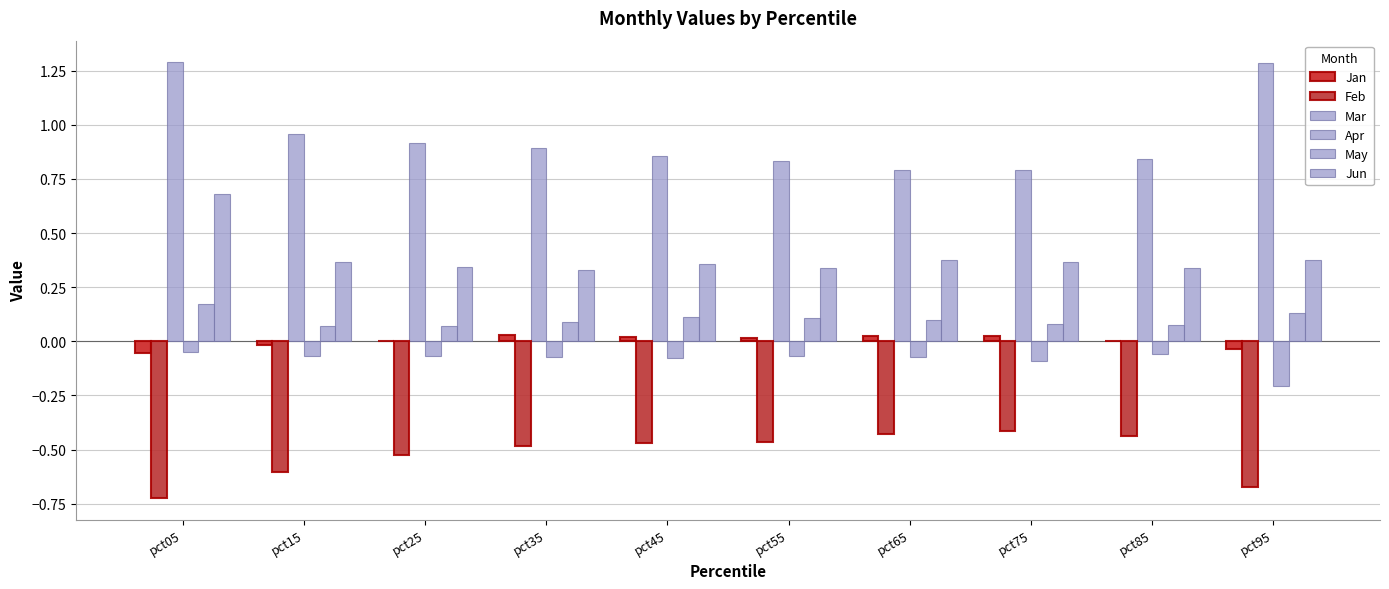

Which series has the largest range (max minus min)?

Mar